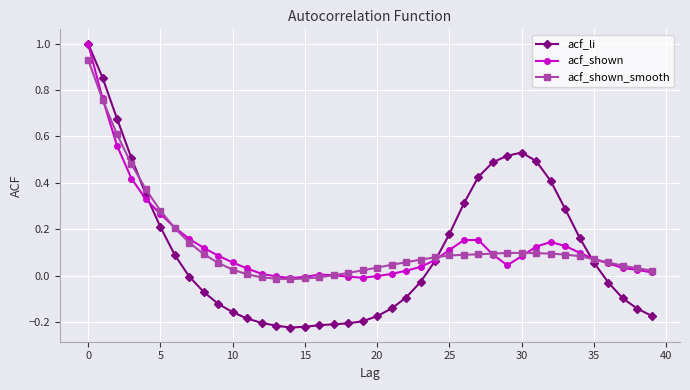

What is the maximum value for acf_shown?

1.0